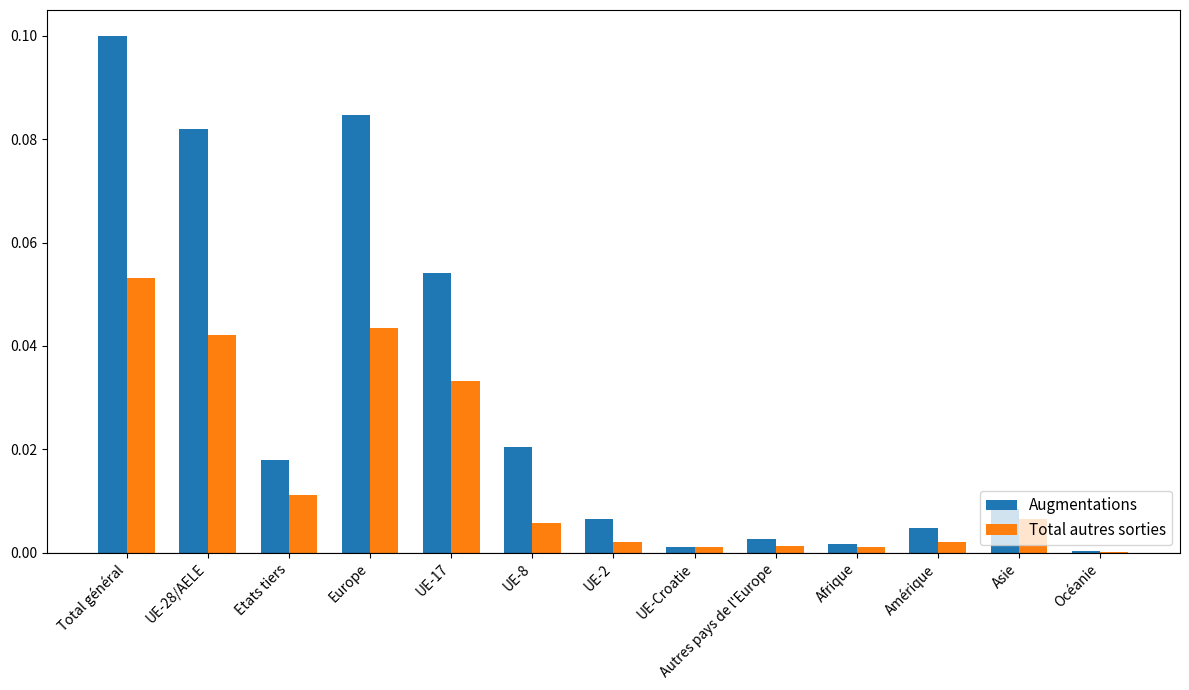

What are all the series names shown in the legend?

Augmentations, Total autres sorties